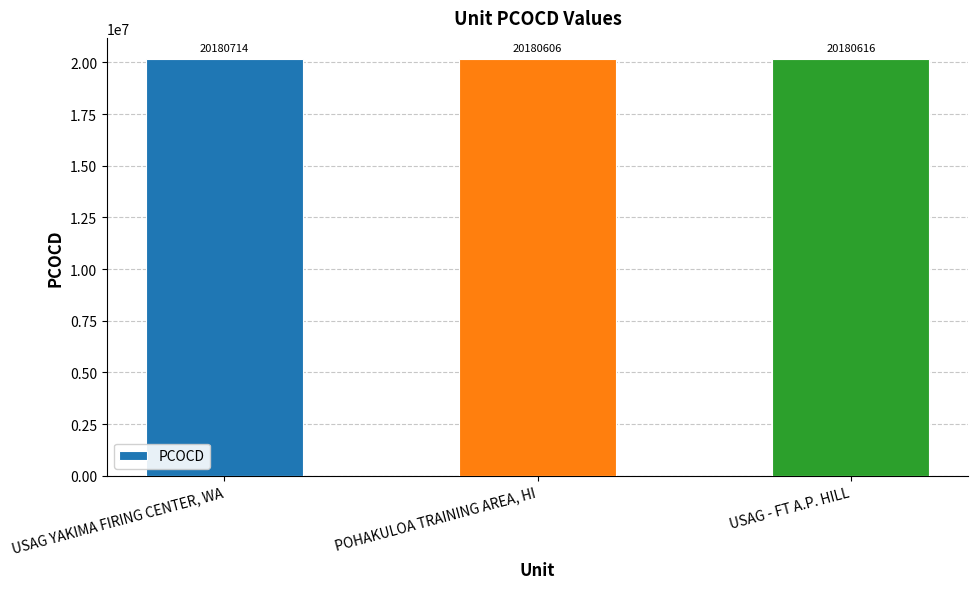

What is the change in value from USAG YAKIMA FIRING CENTER, WA to USAG - FT A.P. HILL?

-98